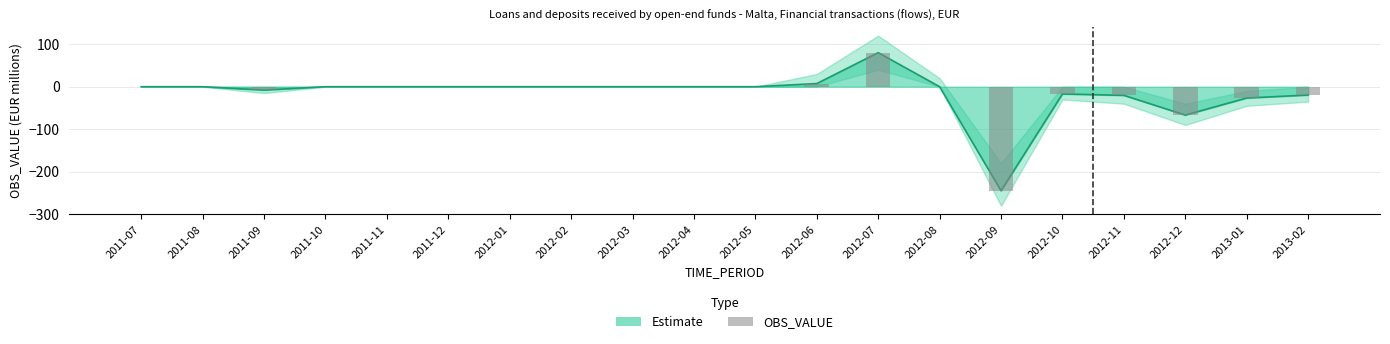

Does the chart contain any negative values?

Yes